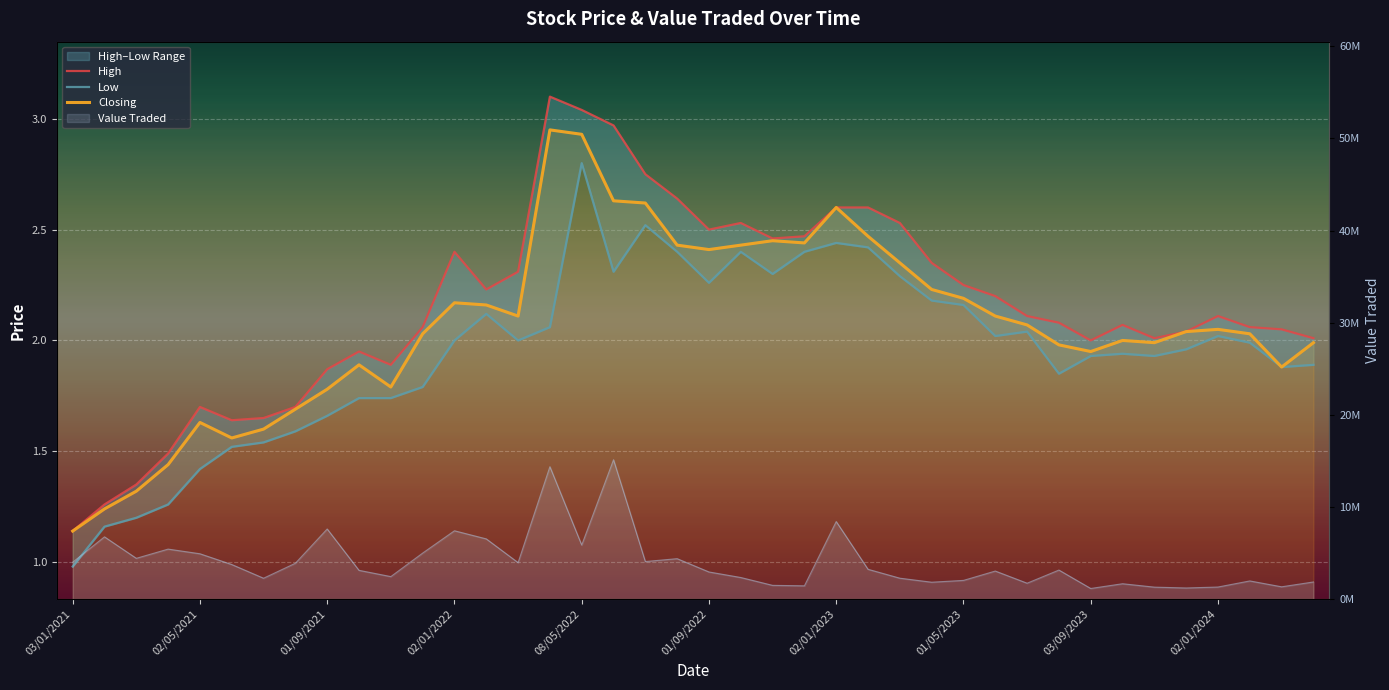

At which label does High reach its minimum?

03/01/2021